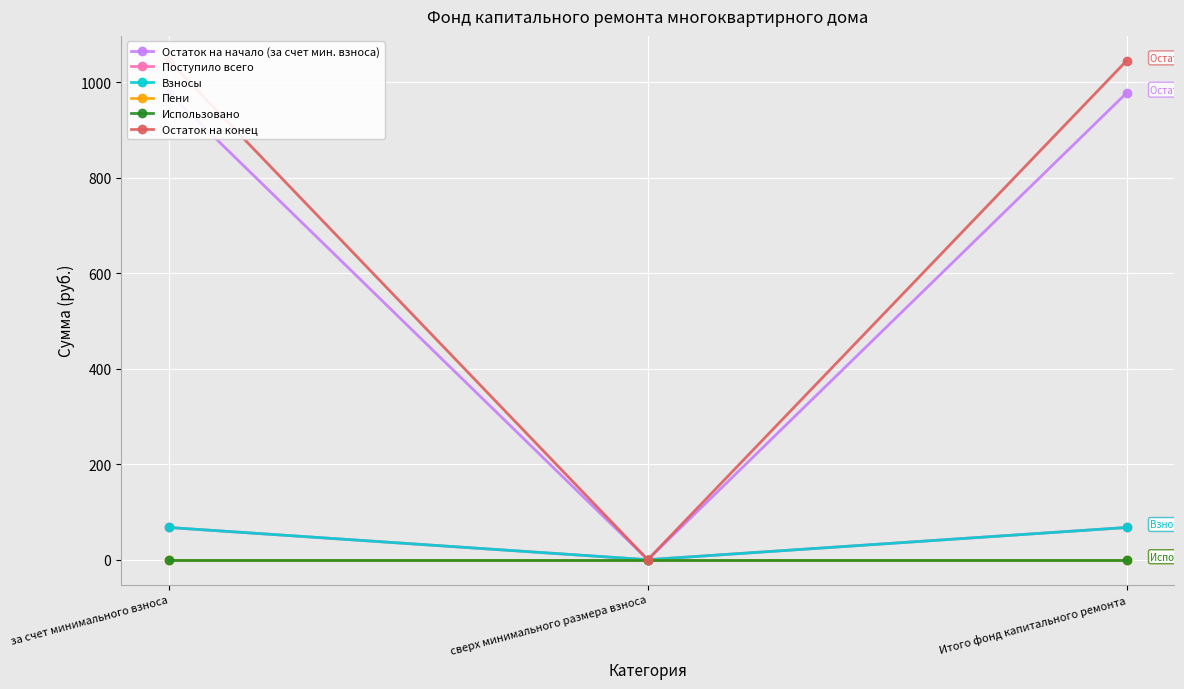

Which series has the widest spread of values?

Остаток на конец